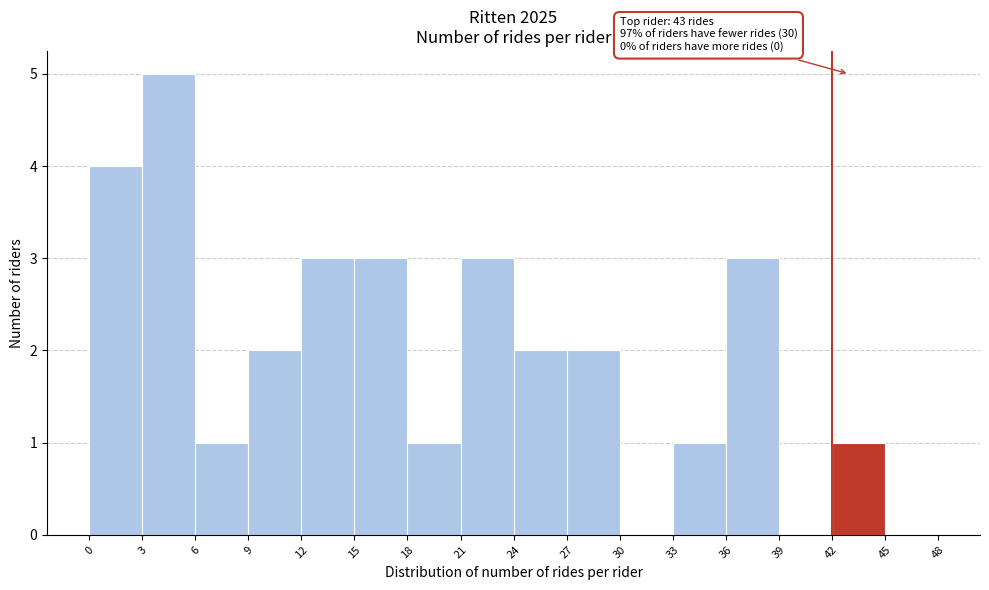

Over which range of the x-axis is the bar tallest?

3 to 6